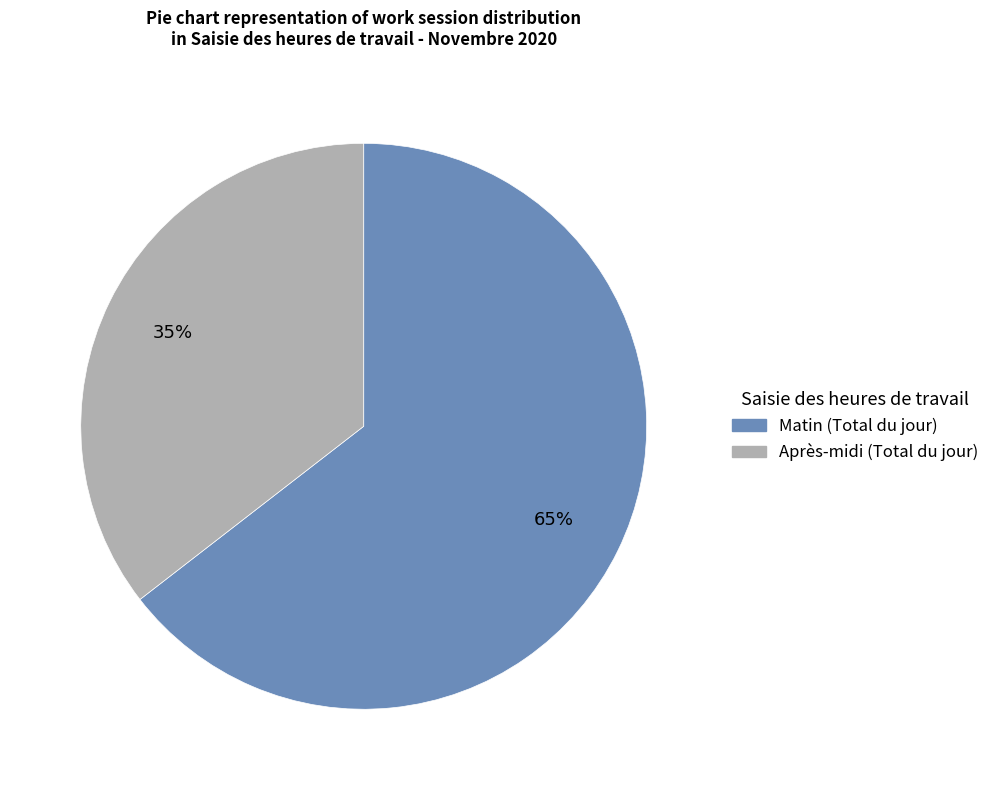

Is there a majority slice in this chart?

Yes